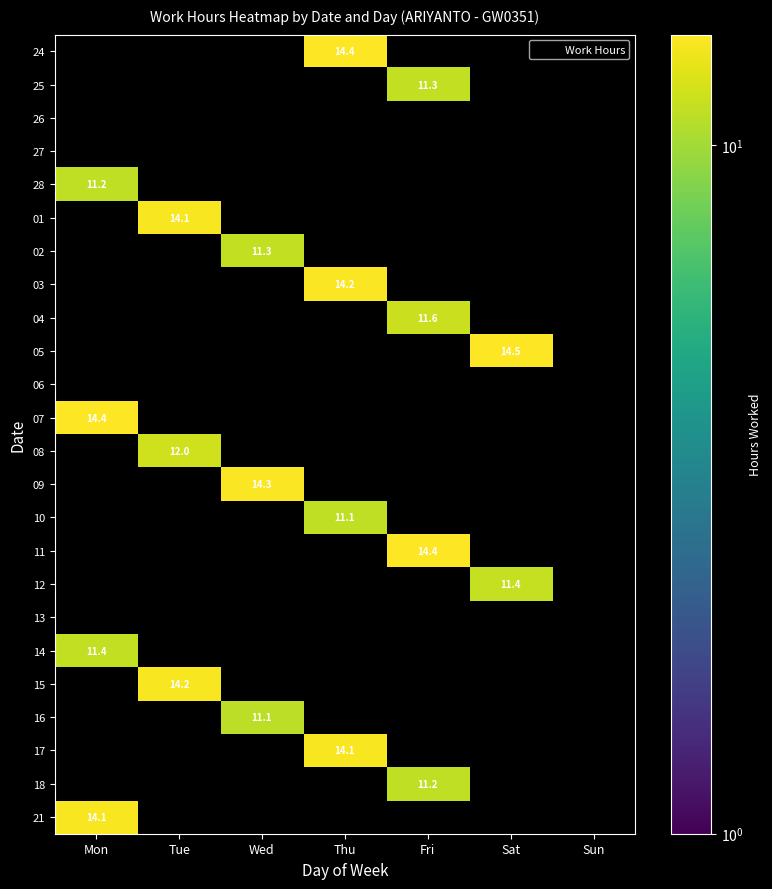

At which category is the sum across all series the highest?

Thu